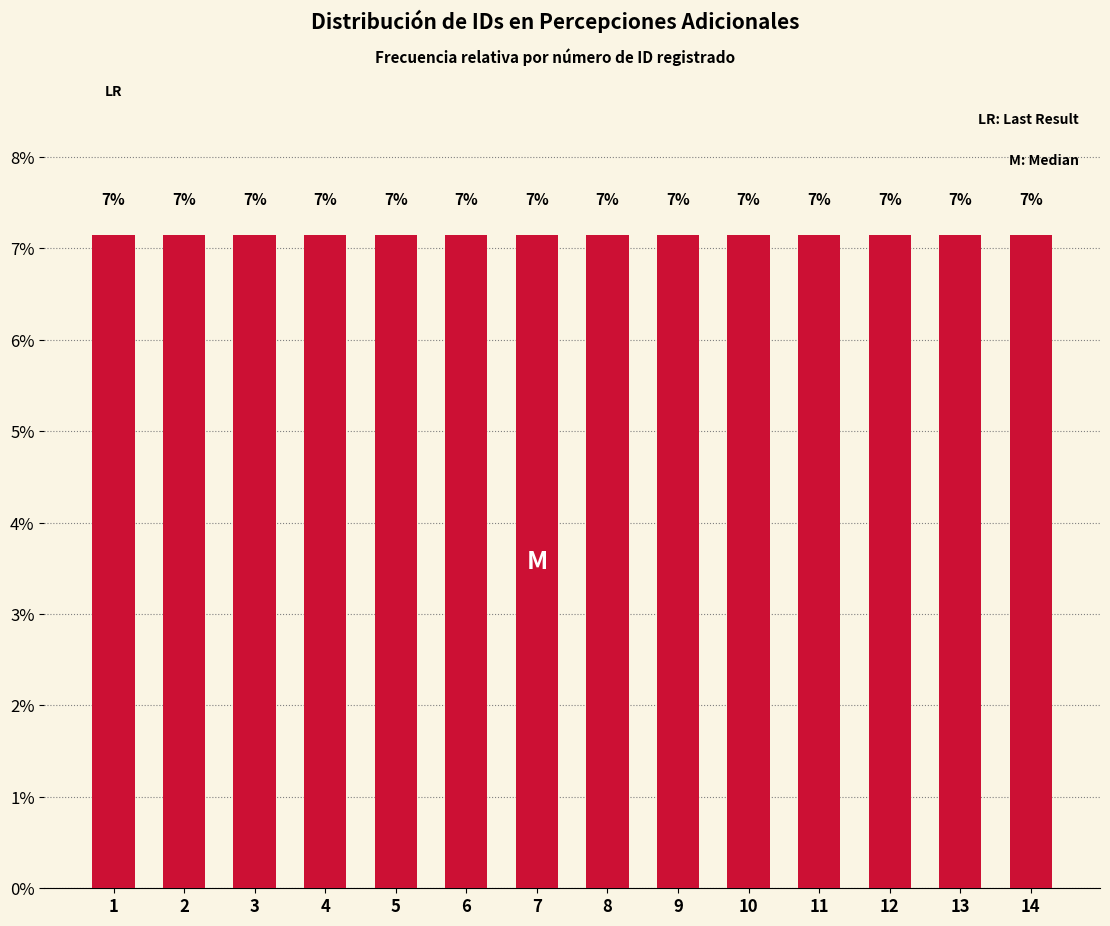

Is it true that the value at 14 is 20?

False